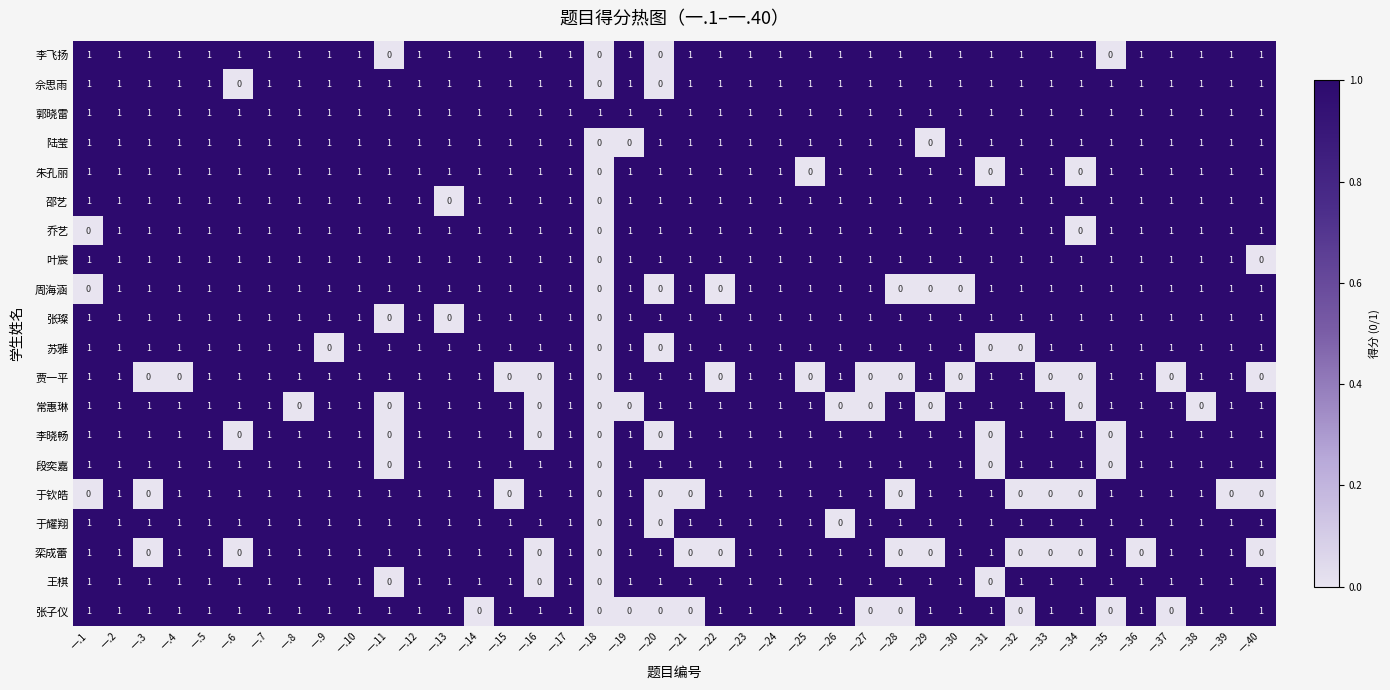

Is it true that 乔艺 equals 1 at 一.20?

True